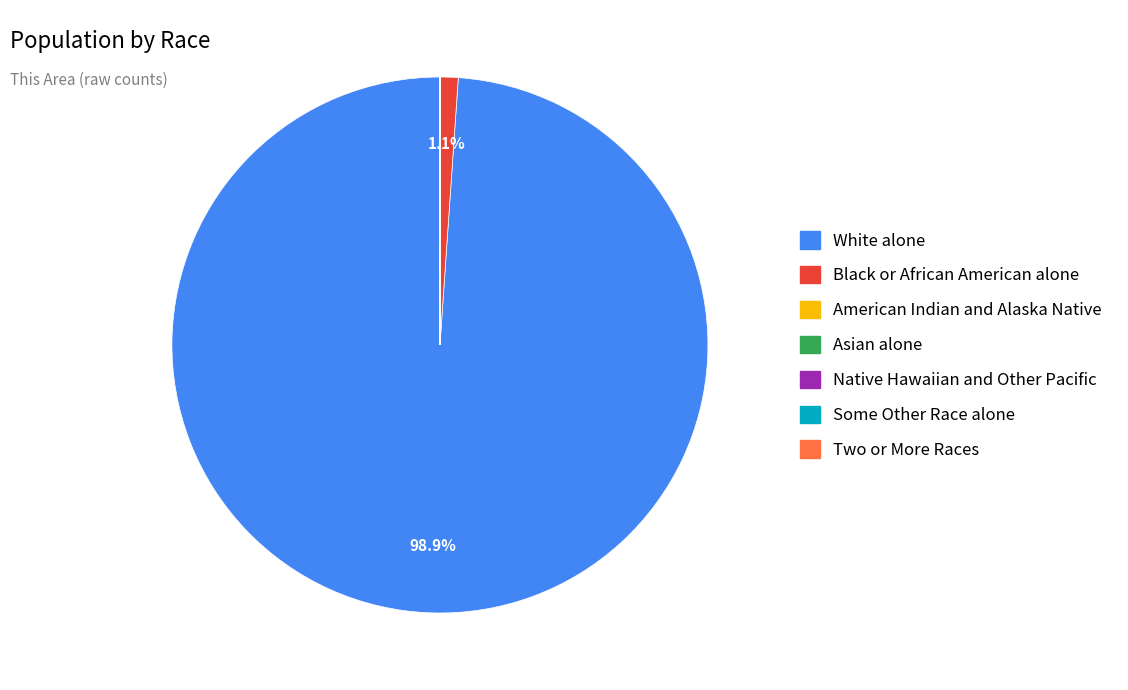

What is the largest slice in the pie chart?

White alone